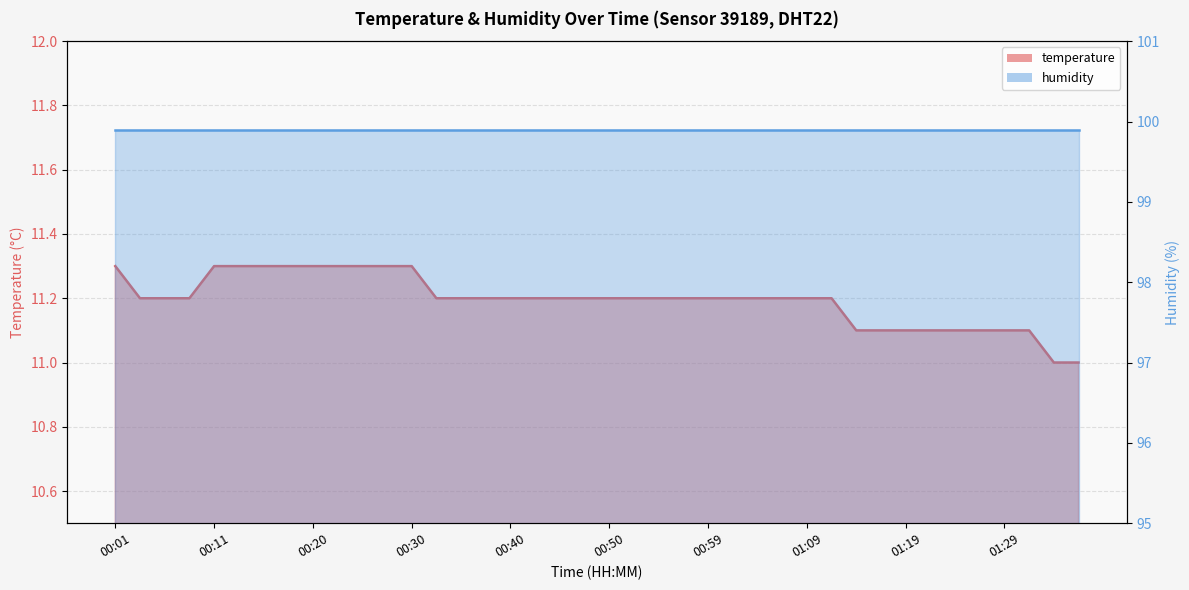

What position from the left is 00:47?

20